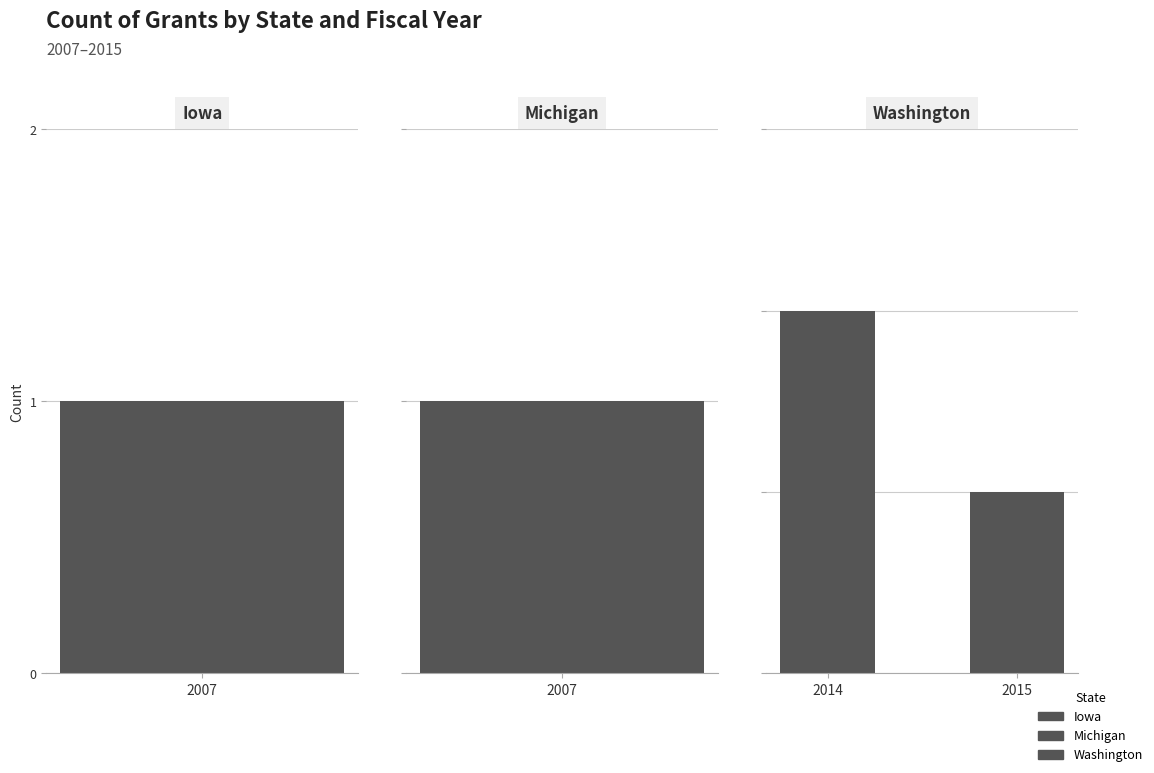

Is it true that the value at 2014 is 3?

False